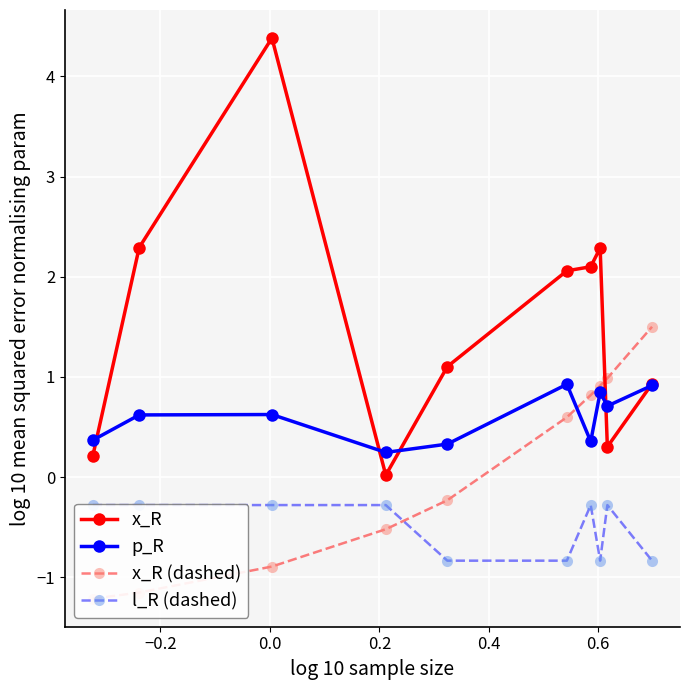

What is the value of the p_R point at the 4th from the left?

0.2